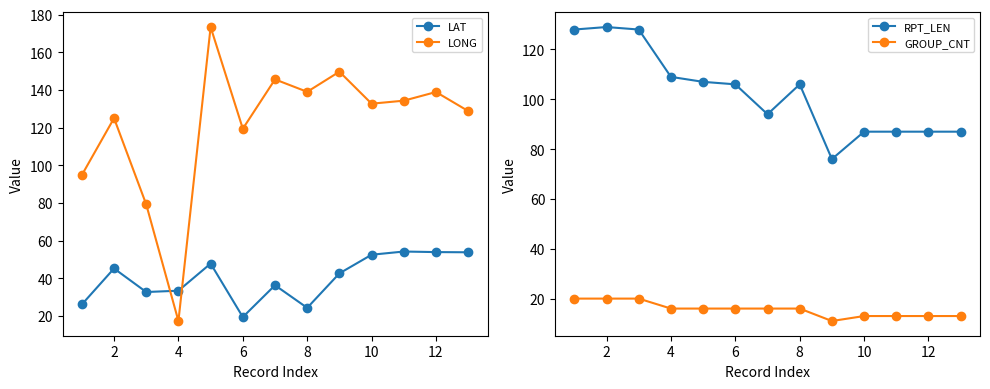

How many lines are shown in the chart?

4